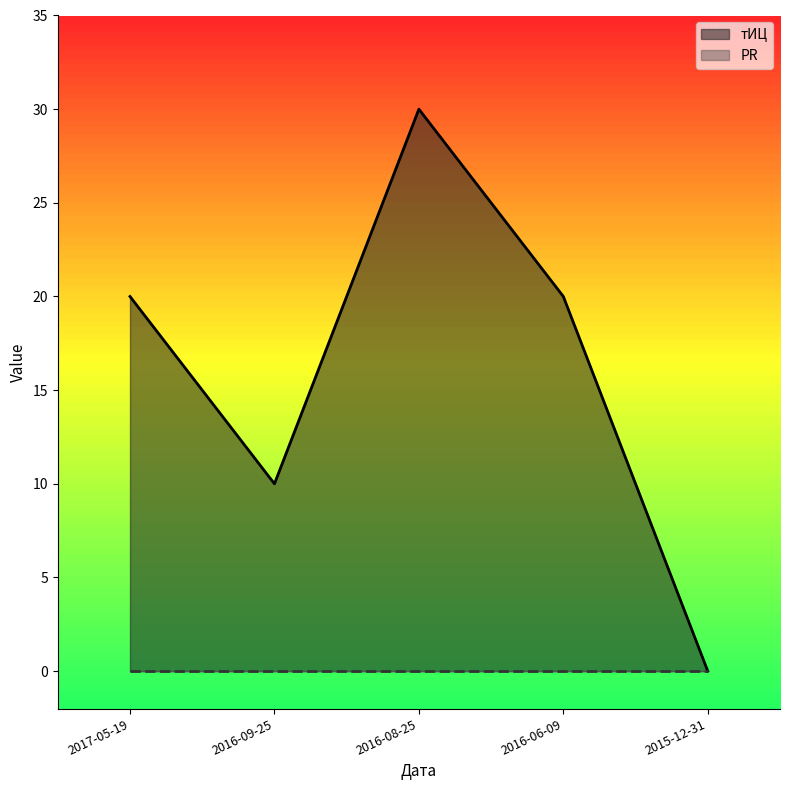

Rank the categories by value from lowest to highest.

2015-12-31, 2016-09-25, 2017-05-19, 2016-06-09, 2016-08-25